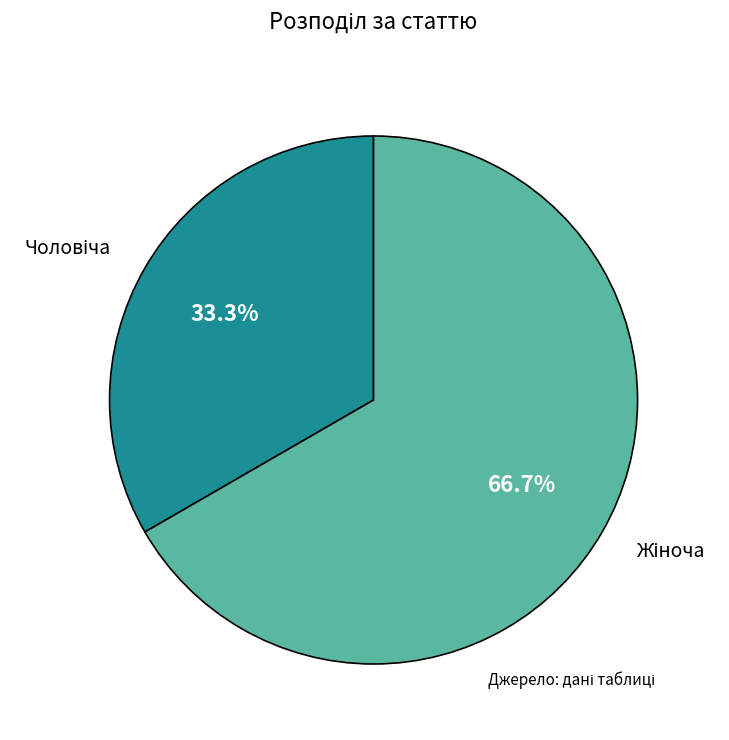

Is there any slice that represents more than half of the pie?

Yes